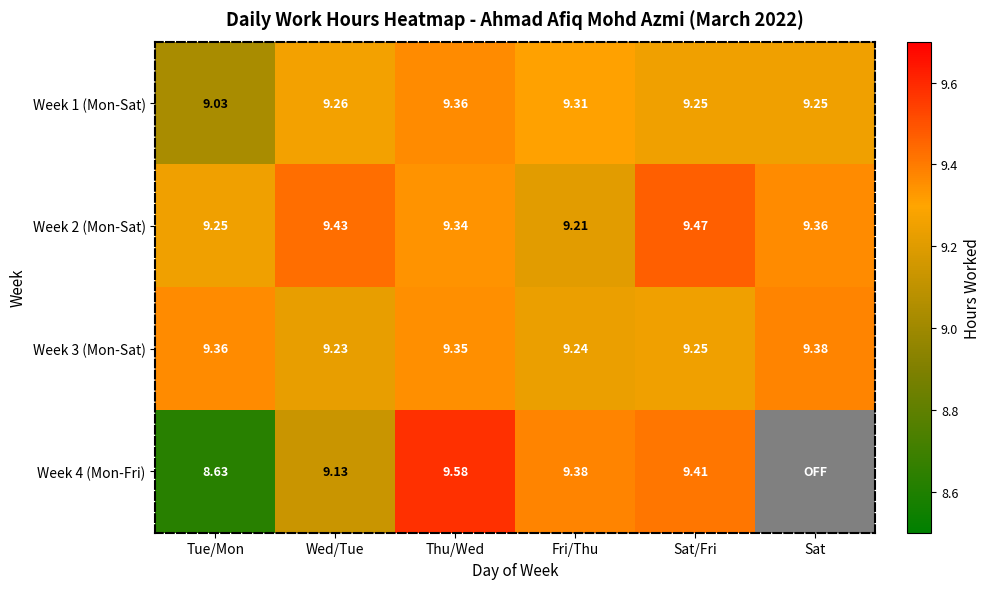

The value of Week 1 (Mon-Sat) at Sat is 3.3. True or false?

False